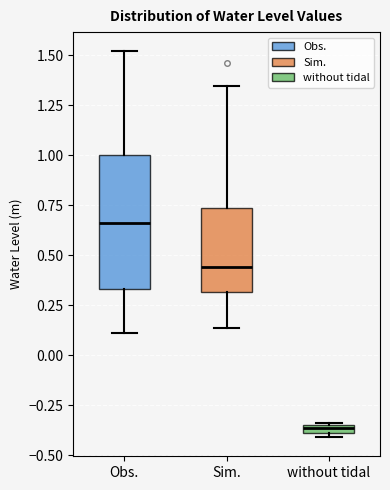

Comparing the boxes themselves (not the whiskers), which one is the tallest?

Obs.